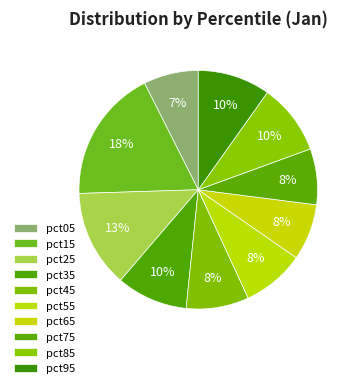

Rank the categories by value from highest to lowest.

pct15, pct25, pct95, pct35, pct85, pct45, pct55, pct65, pct75, pct05